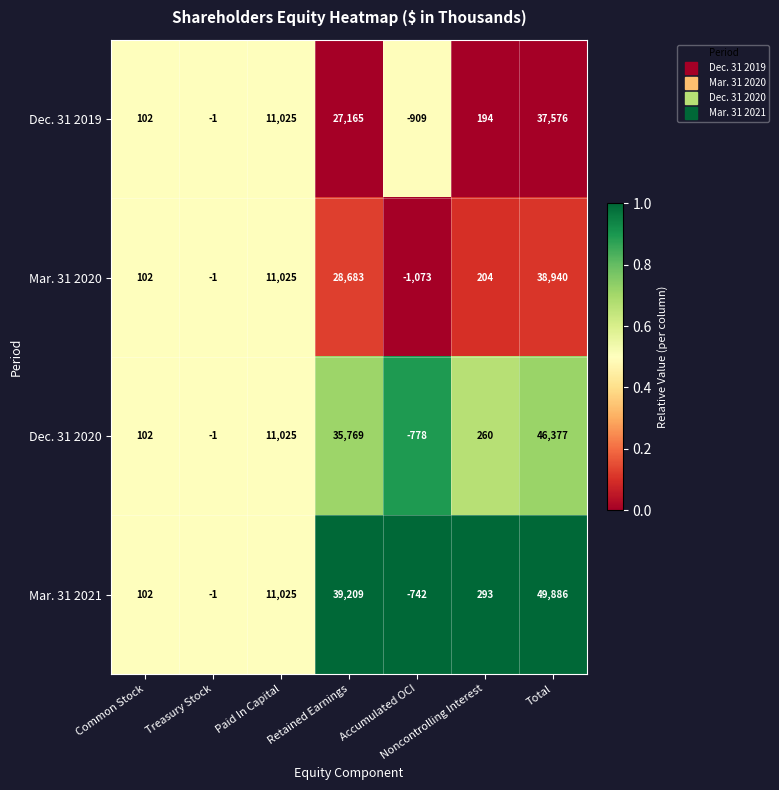

Where is Dec. 31 2019 nearest to the value 18333?

Paid In Capital